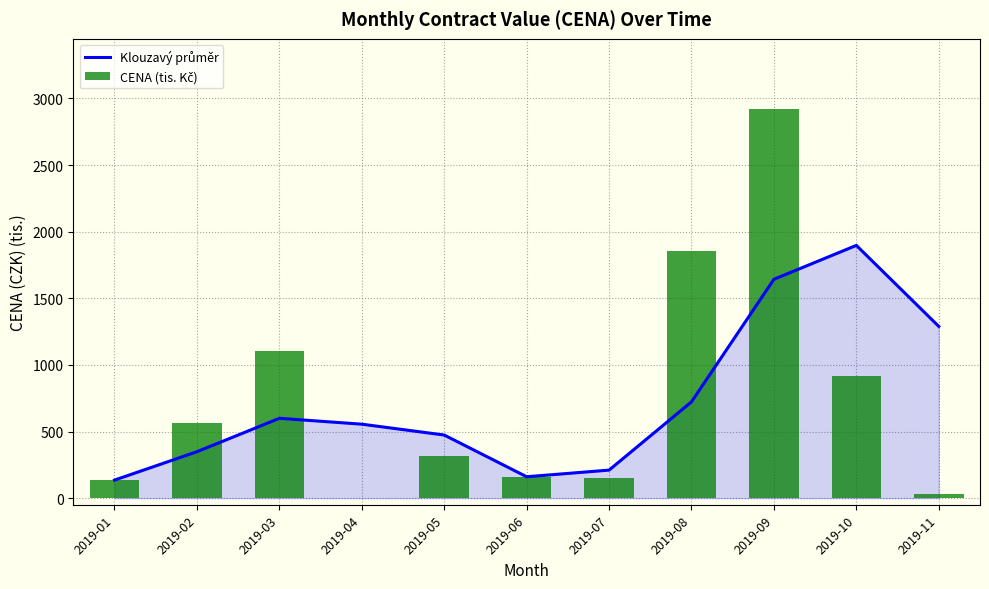

Rank the categories by Klouzavý průměr value from highest to lowest.

2019-10, 2019-09, 2019-11, 2019-08, 2019-03, 2019-04, 2019-05, 2019-02, 2019-07, 2019-06, 2019-01